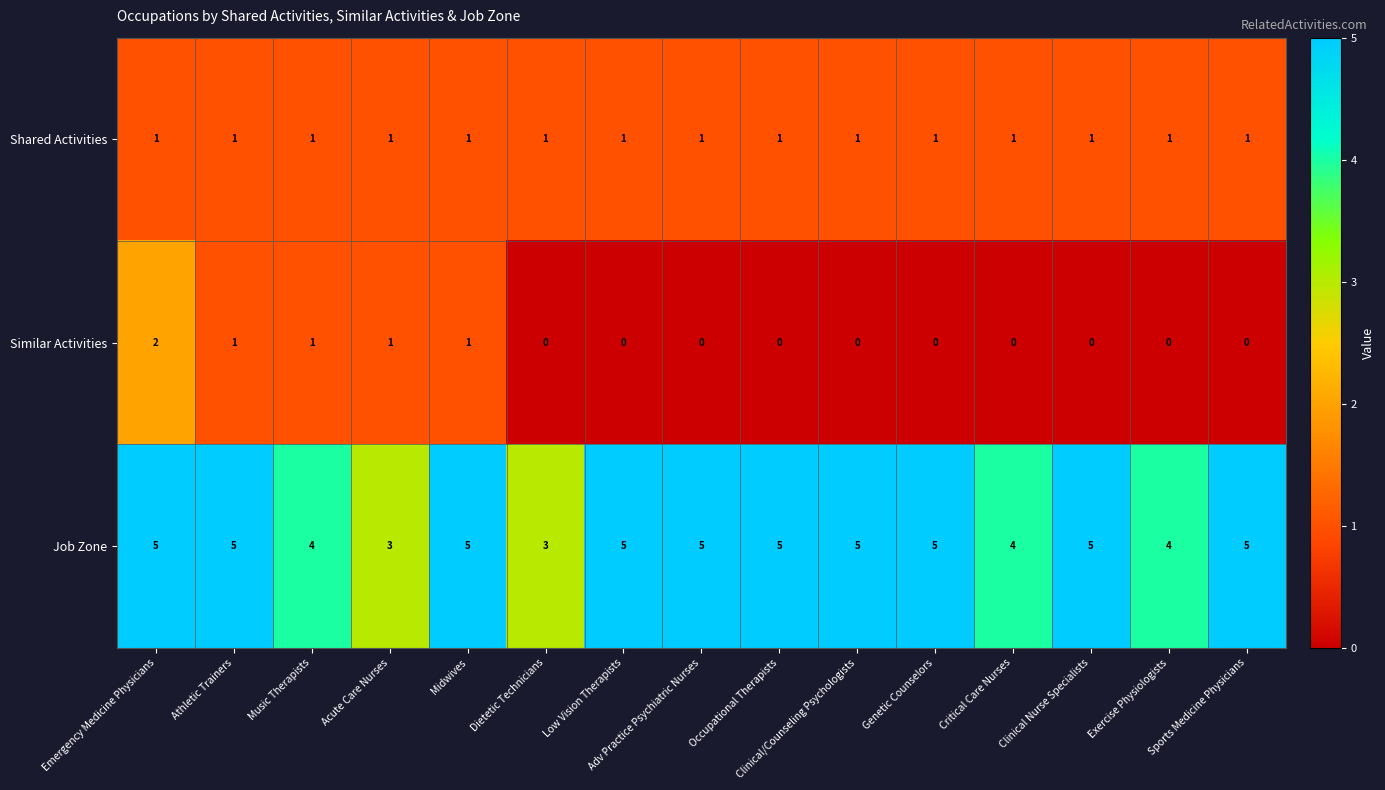

What is the greatest value displayed?

5